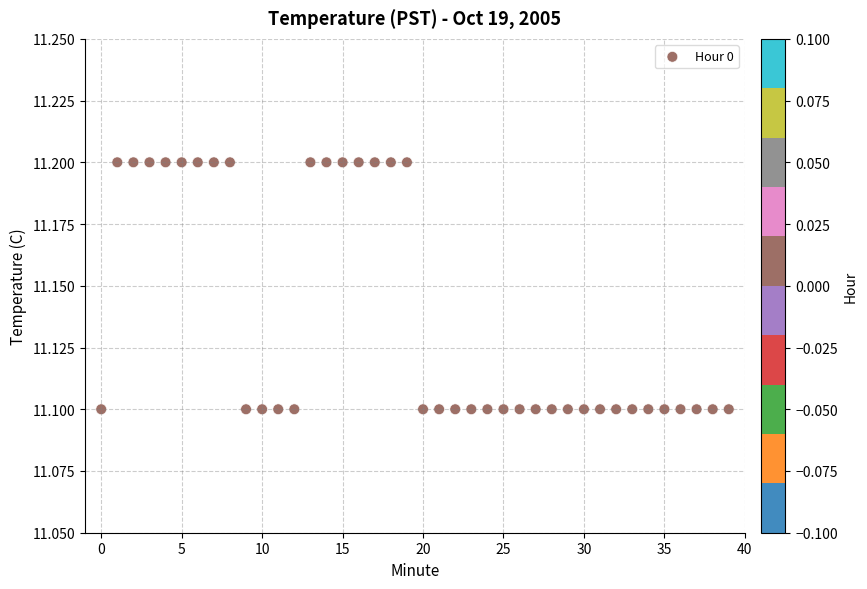

How many points are shown in the scatter plot?

40